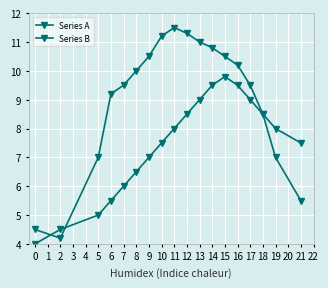

What is the maximum value for Series B?

9.8